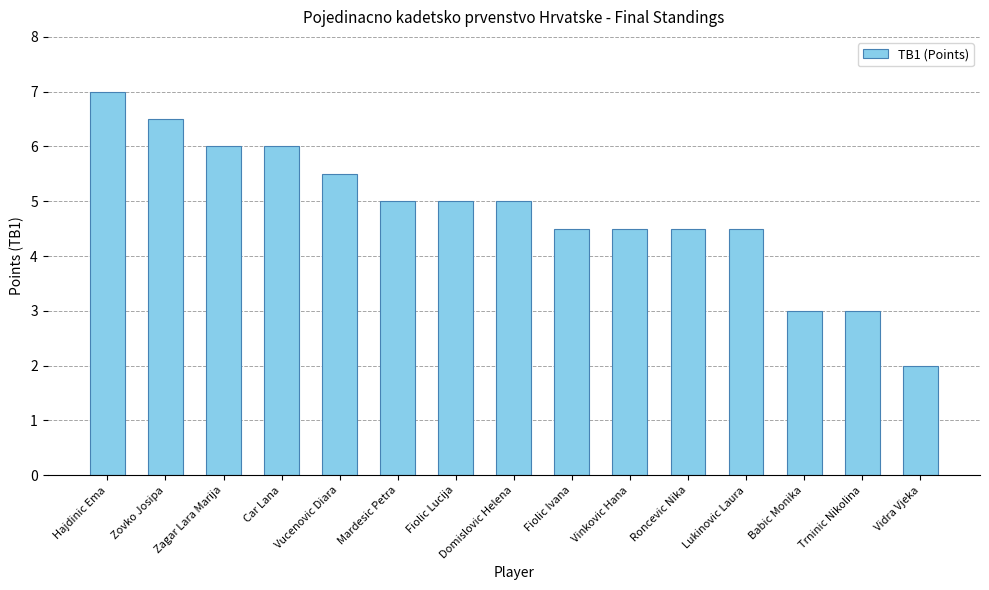

Reading left to right, list all the values displayed in this chart.

Hajdinic Ema=7.0	Zovko Josipa=6.5	Zagar Lara Marija=6.0	Car Lana=6.0	Vucenovic Diara=5.5	Mardesic Petra=5.0	Fiolic Lucija=5.0	Domislovic Helena=5.0	Fiolic Ivana=4.5	Vinkovic Hana=4.5	Roncevic Nika=4.5	Lukinovic Laura=4.5	Babic Monika=3.0	Trninic Nikolina=3.0	Vidra Vjeka=2.0